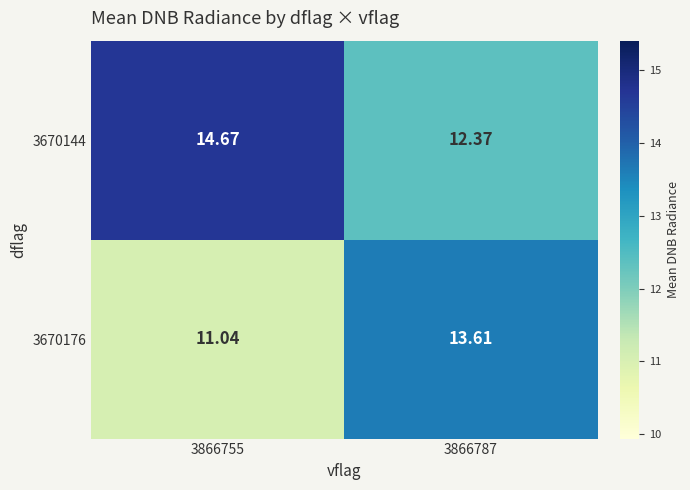

Is the value of 3670176 at 3866755 greater than the value of 3670144 at 3866755?

No